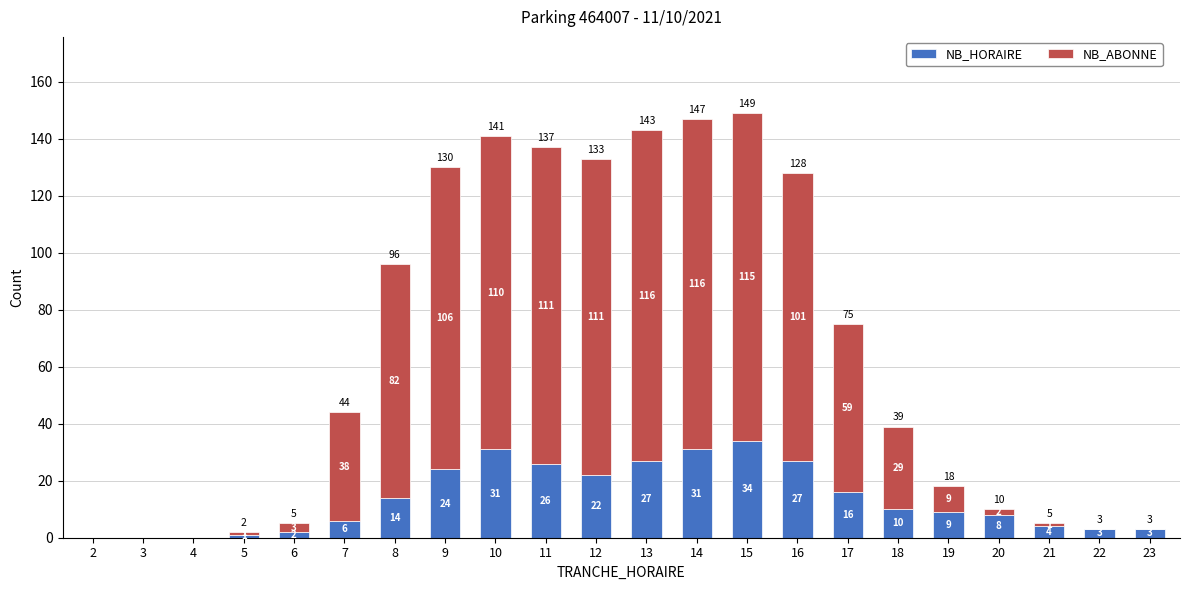

Which category has the highest value in the NB_HORAIRE series?

15